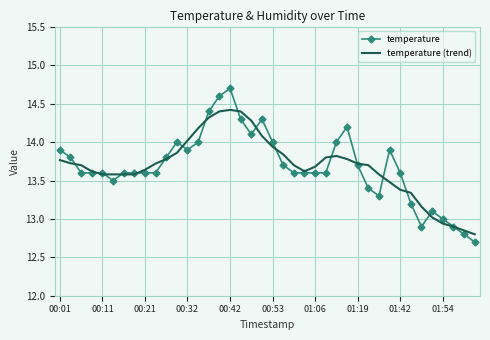

What is the minimum value shown in the chart?

12.7